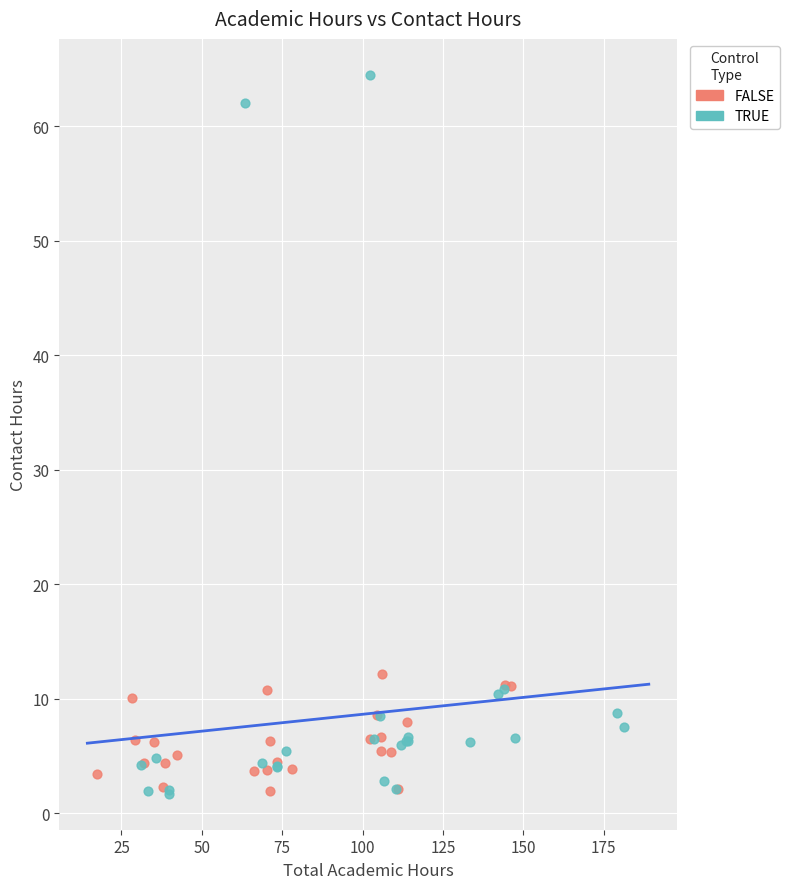

Which series reaches the maximum Y coordinate?

TRUE